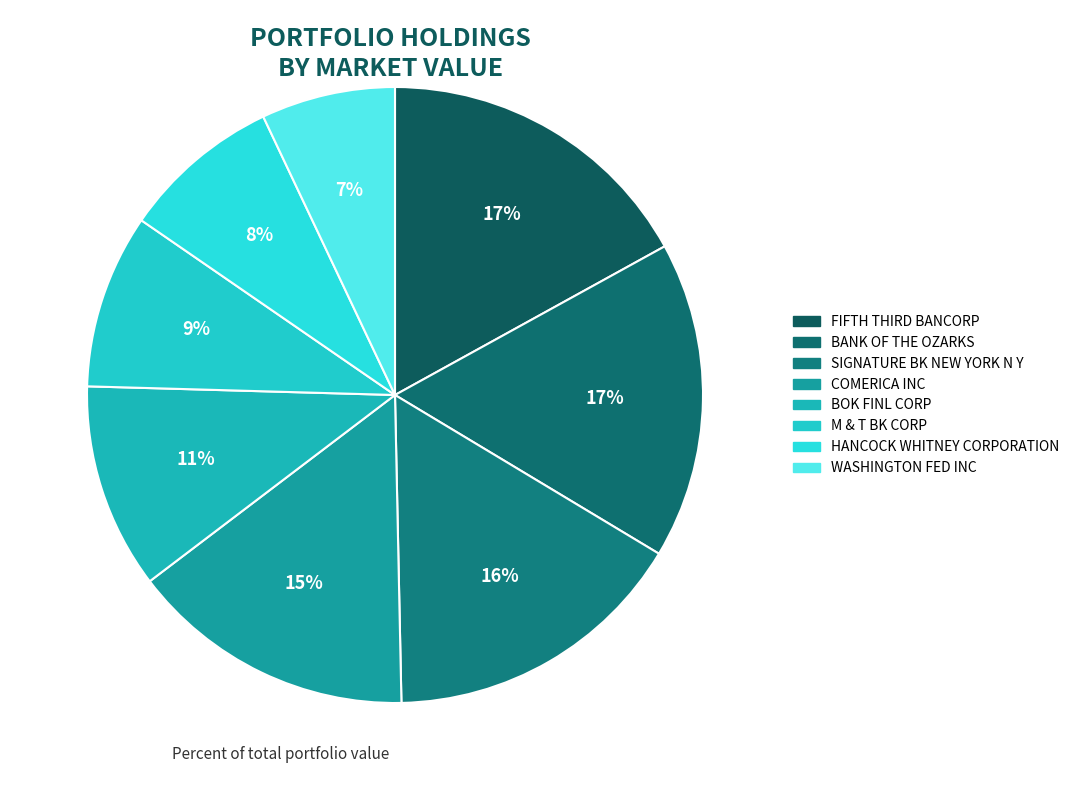

What is the ratio of the value at M & T BK CORP to the value at BOK FINL CORP?

0.8